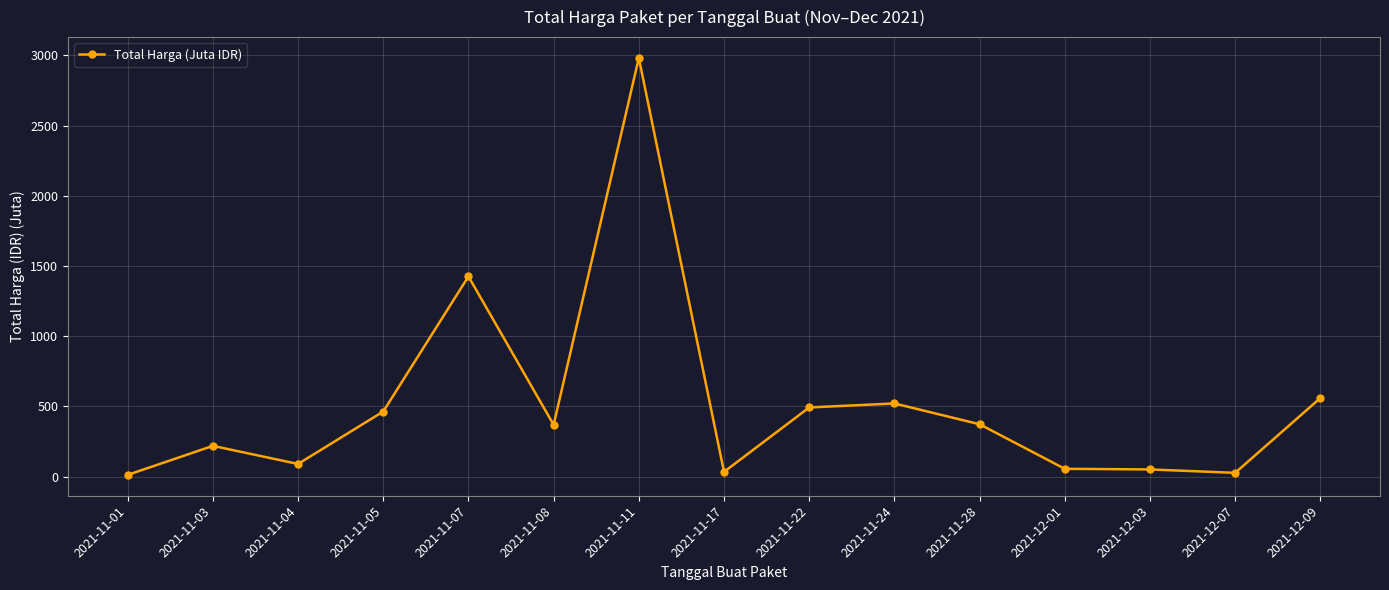

What is the greatest value displayed?

2981.4